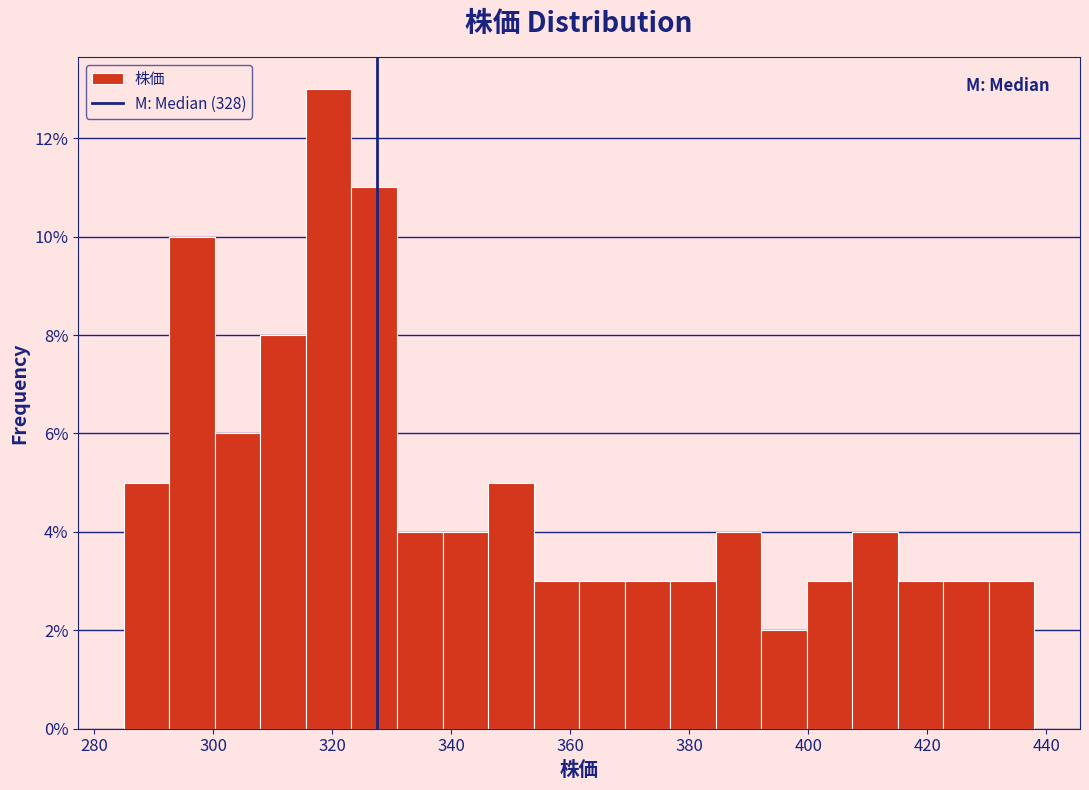

Read against the x-axis, roughly where is the centre of the tallest bar?

320